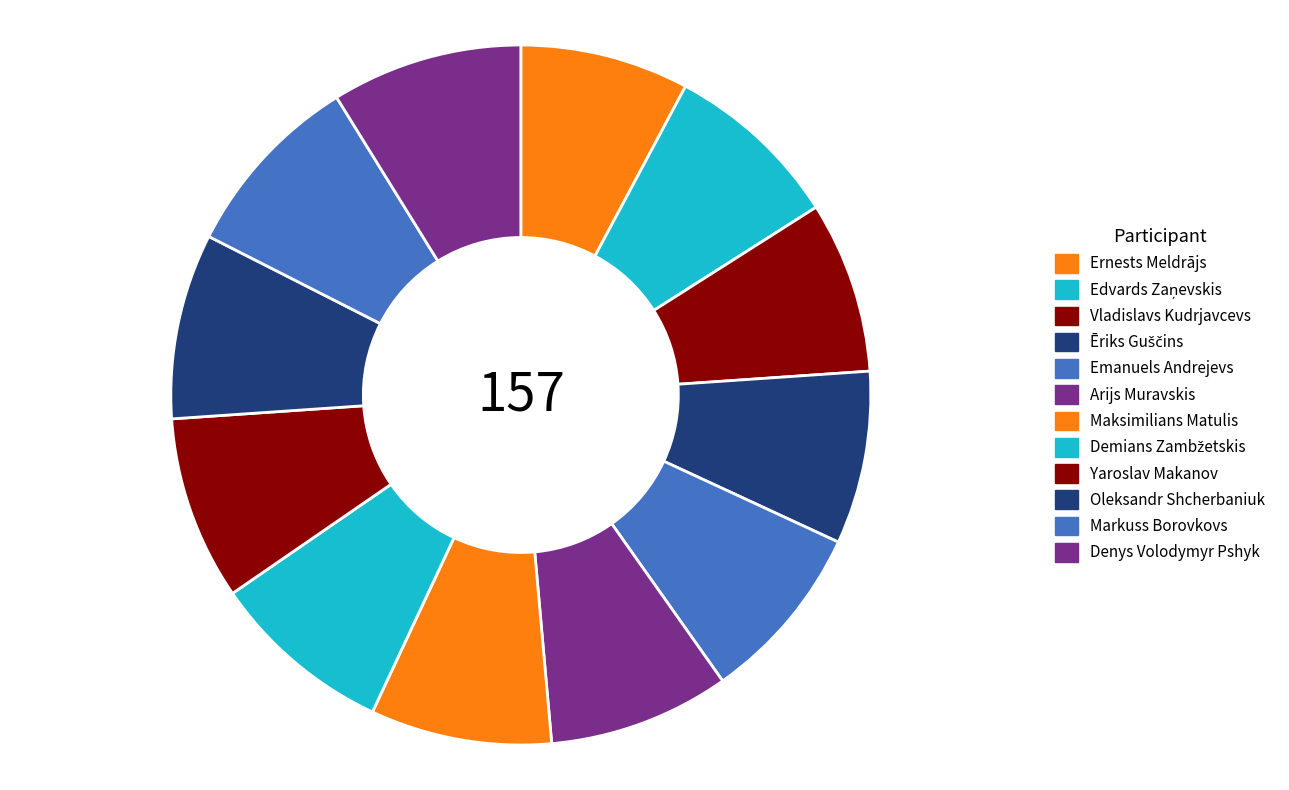

To the nearest percent, what portion does Maksimilians Matulis represent?

8%